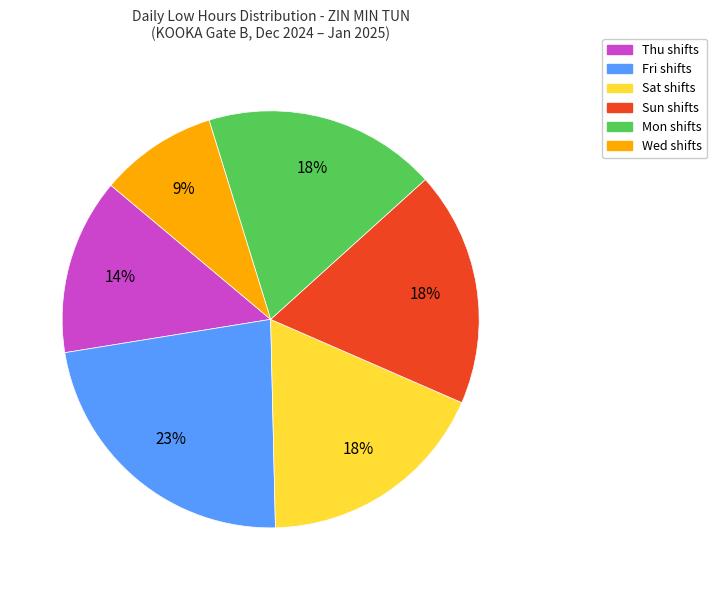

To the nearest percent, what is the average slice percentage?

17%